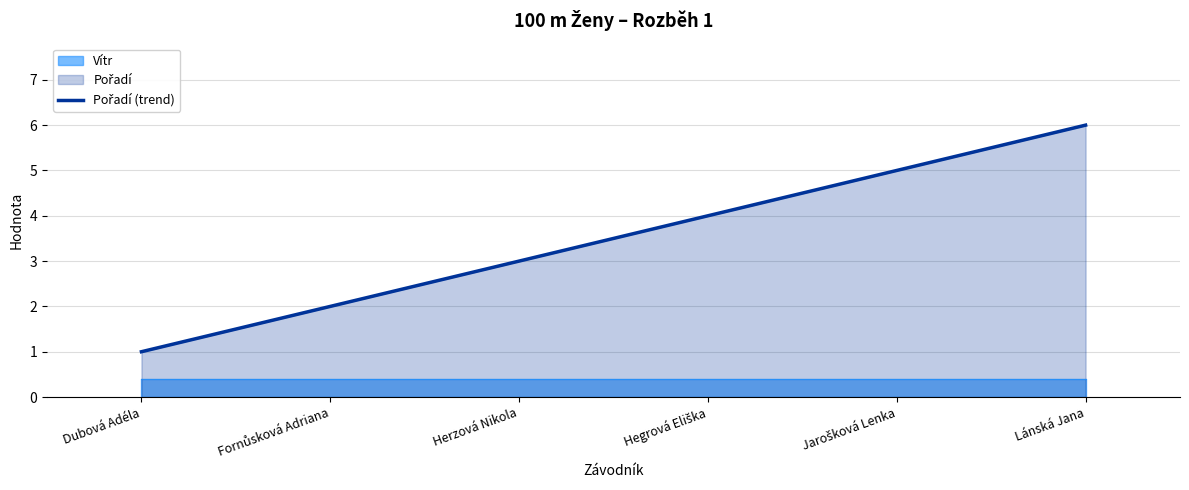

At which label is the value closest to 3?

Herzová Nikola